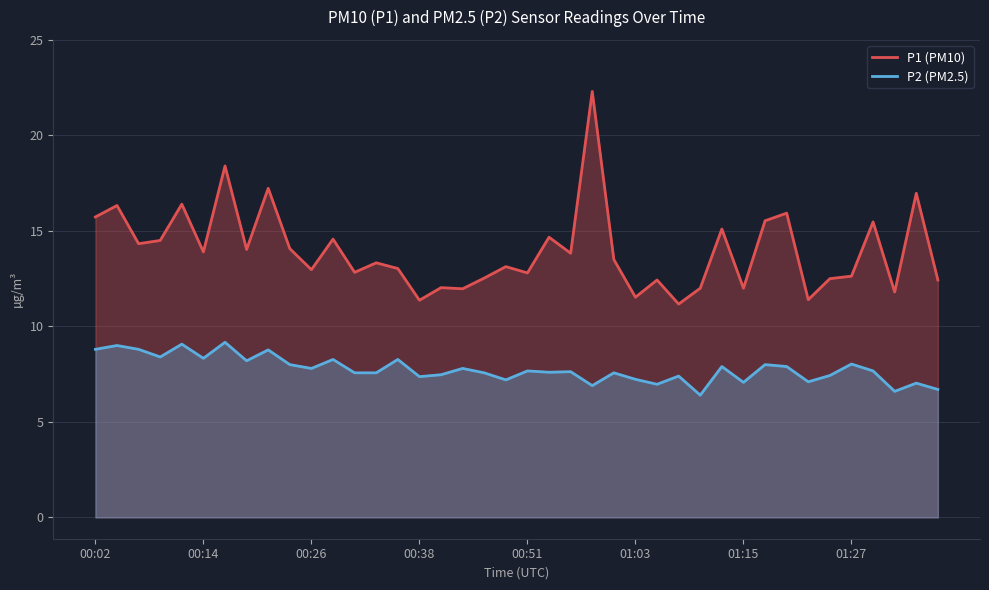

Rank the series at 01:15 from lowest to highest value.

P2 (PM2.5), P1 (PM10)